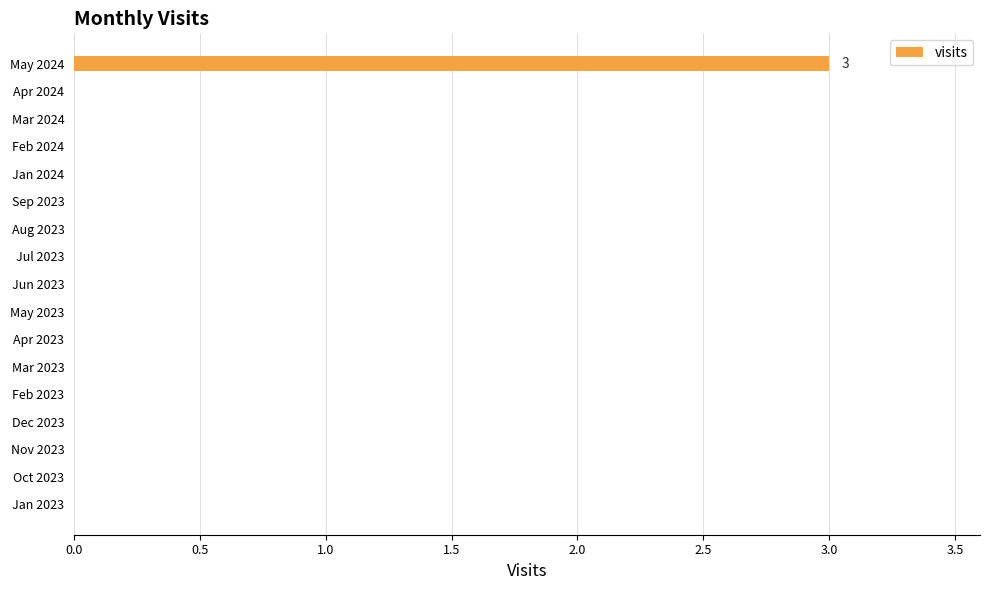

What is the change in value from Dec 2023 to May 2024?

+3